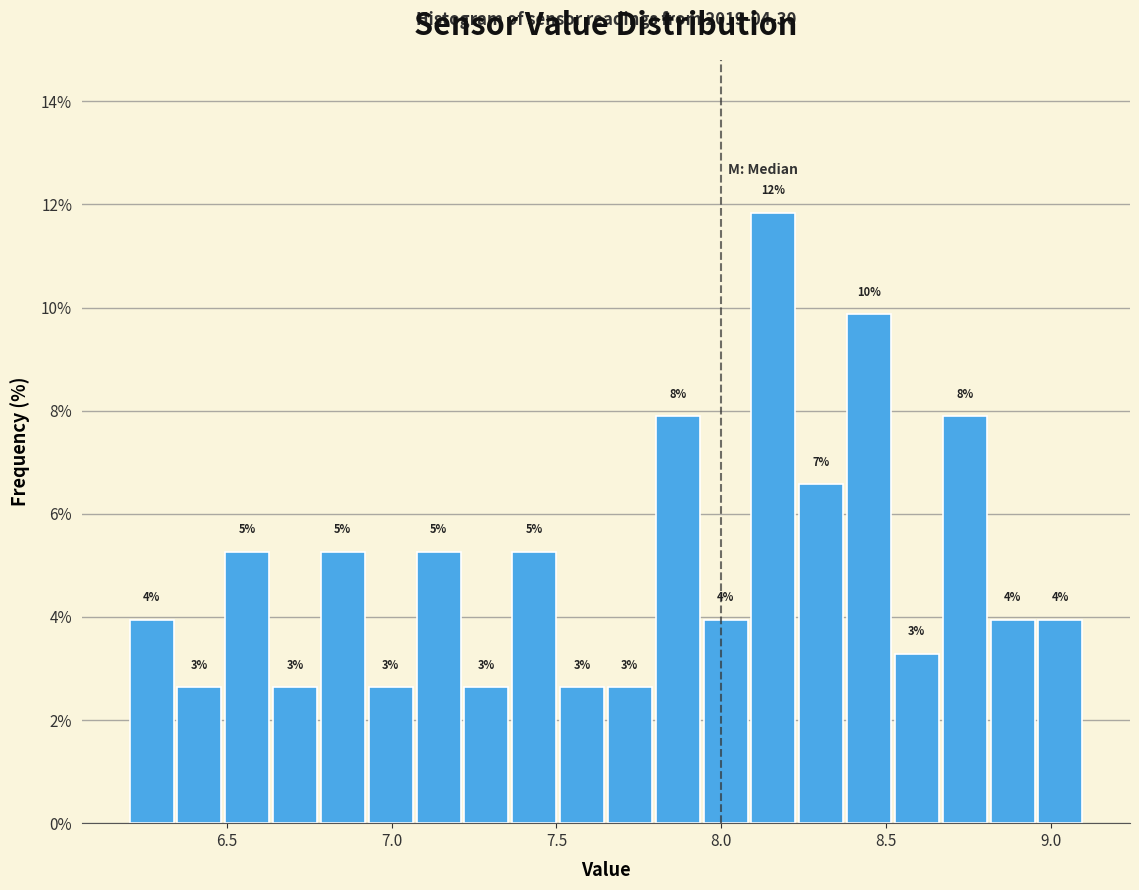

Read against the x-axis, roughly where is the centre of the tallest bar?

8.15